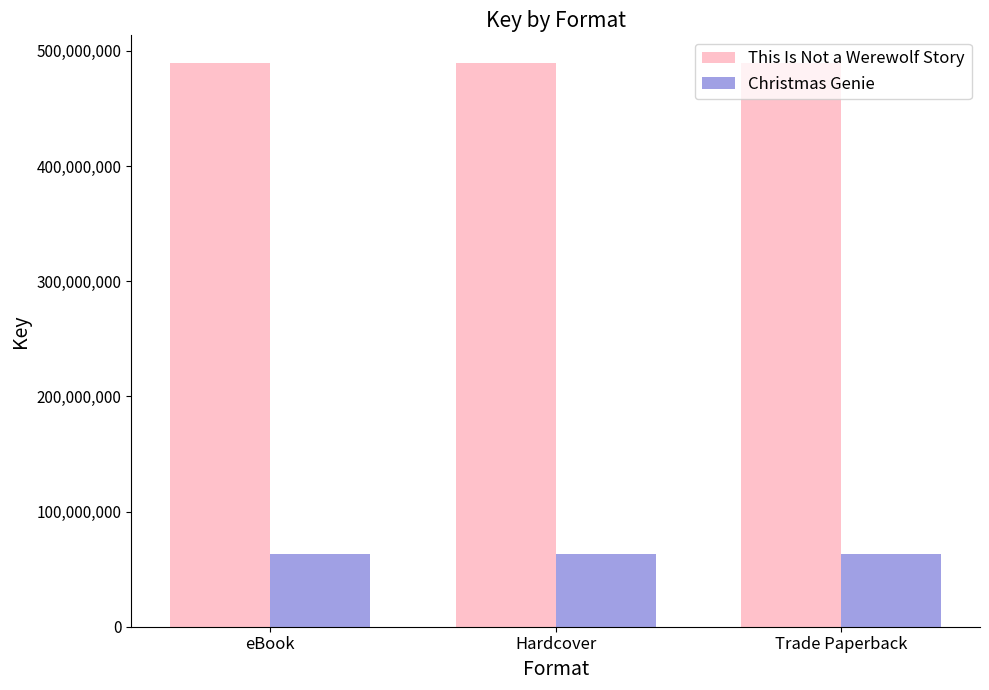

What is the lowest value of the Christmas Genie series?

62897283